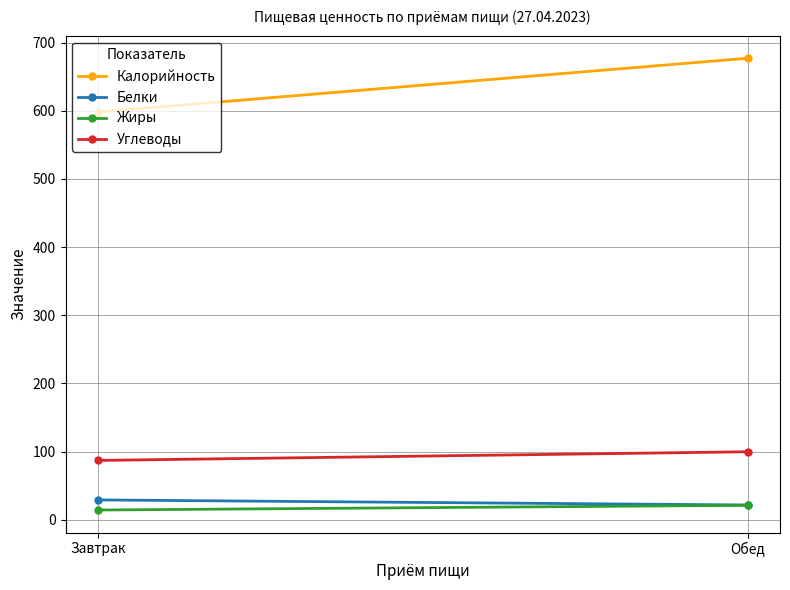

List the series in order of their peak value, highest first.

Калорийность, Углеводы, Белки, Жиры